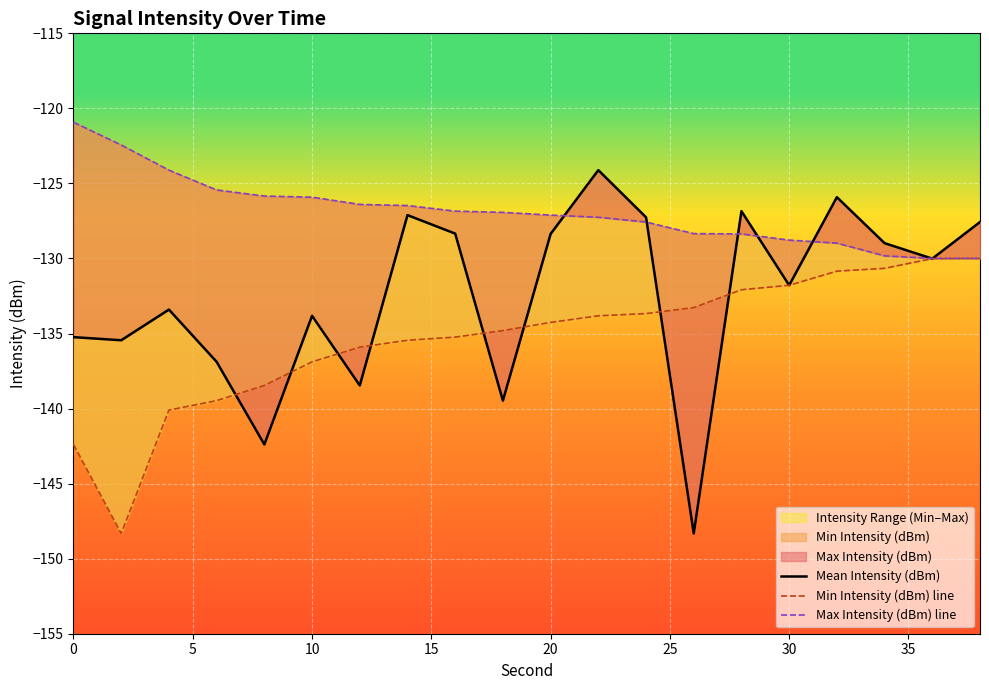

How many data points does each series have?

20